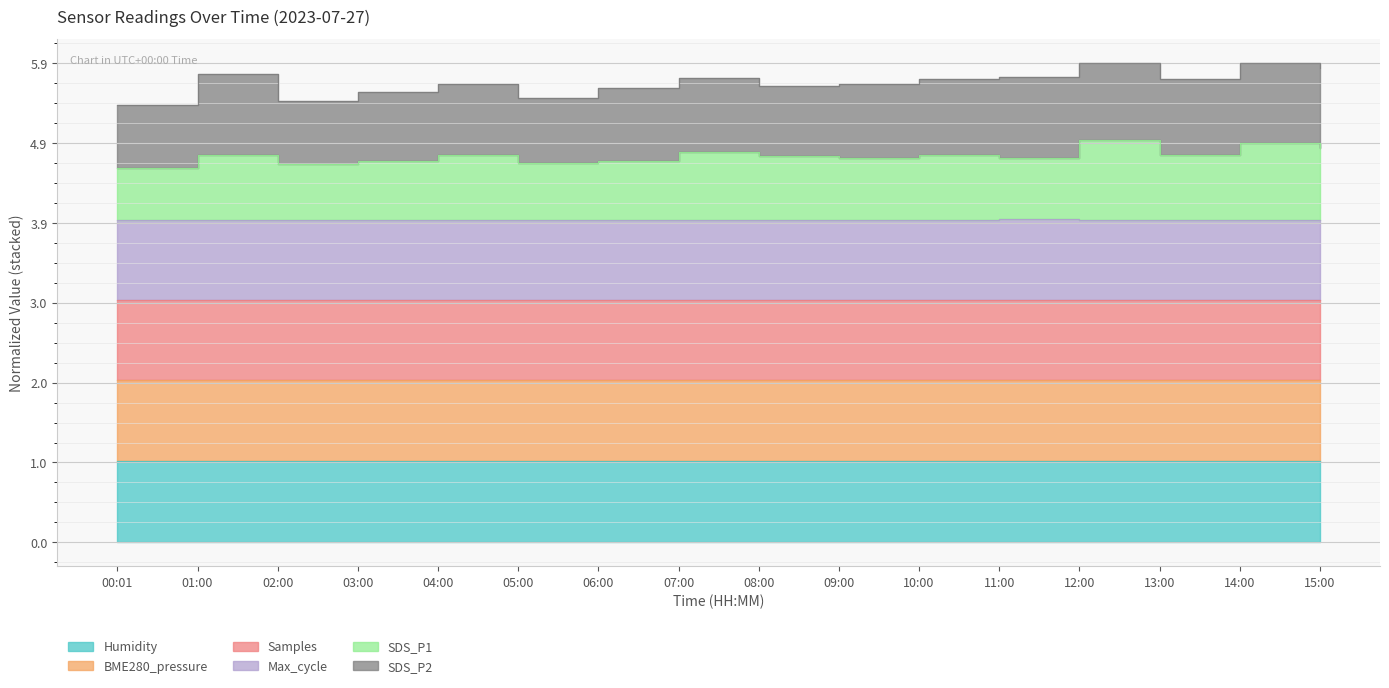

Which series has the largest total across all categories?

SDS_P1